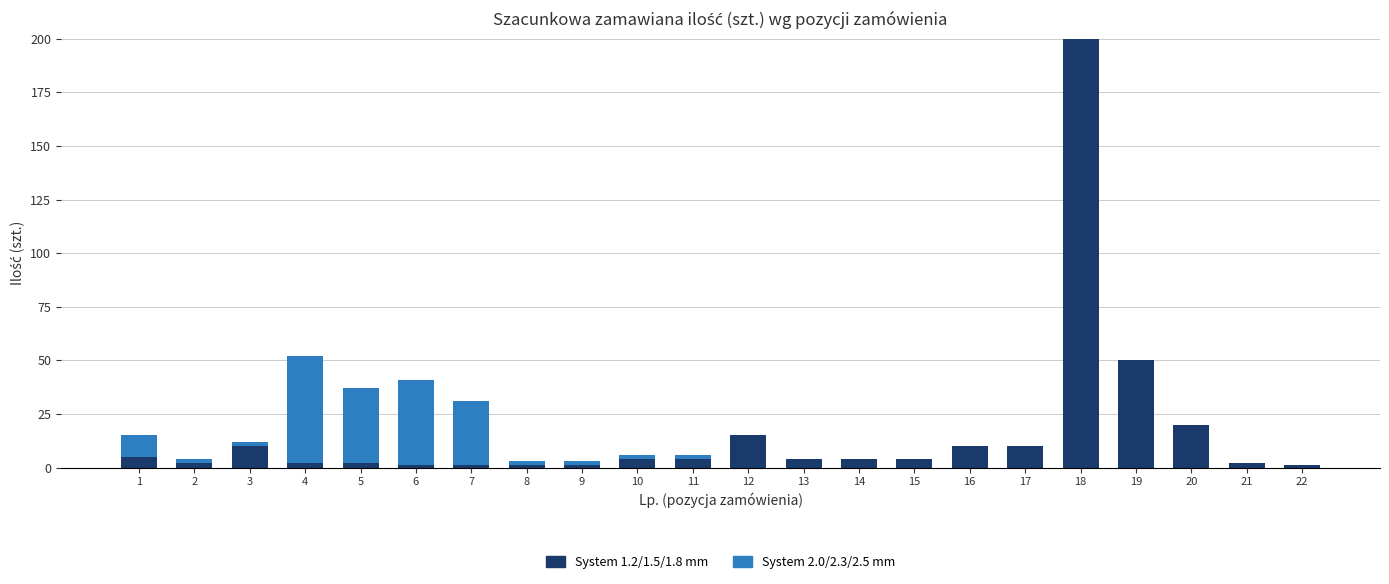

Are the bars grouped side by side (vs. stacked)?

No